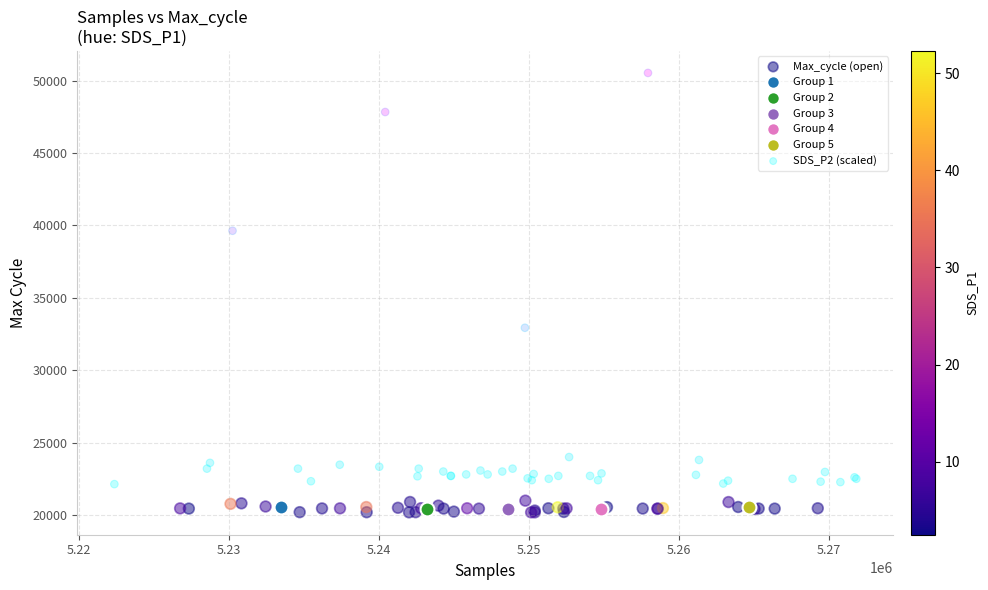

What are all the series names shown in the legend?

Max_cycle (open), Group 1, Group 2, Group 3, Group 4, Group 5, SDS_P2 (scaled)